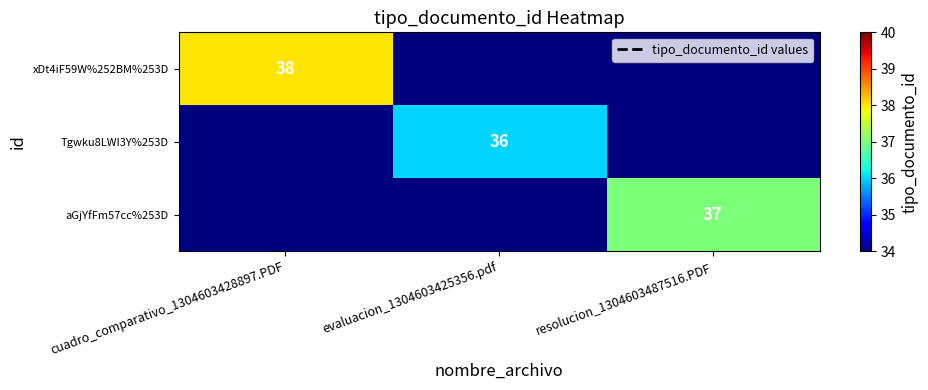

Is the value of xDt4iF59W%252BM%253D at cuadro_comparativo_1304603428897.PDF greater than the value of aGjYfFm57cc%253D at resolucion_1304603487516.PDF?

Yes